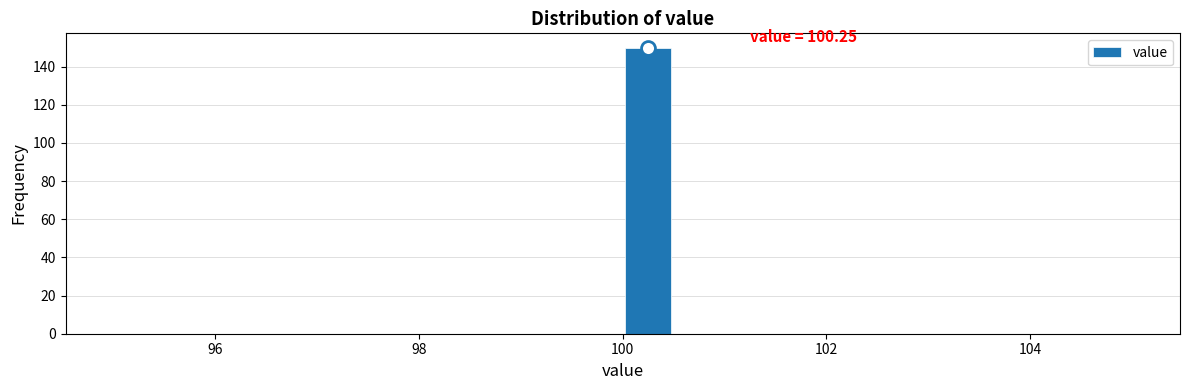

Read against the x-axis, roughly where is the centre of the tallest bar?

100.2